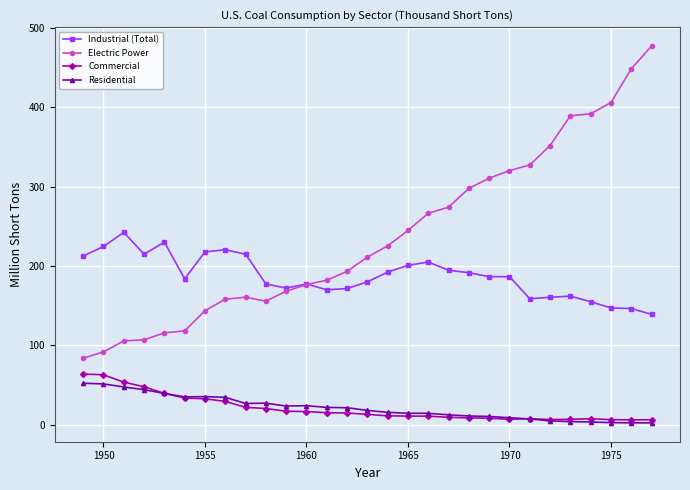

How many categories are shown in the chart?

29